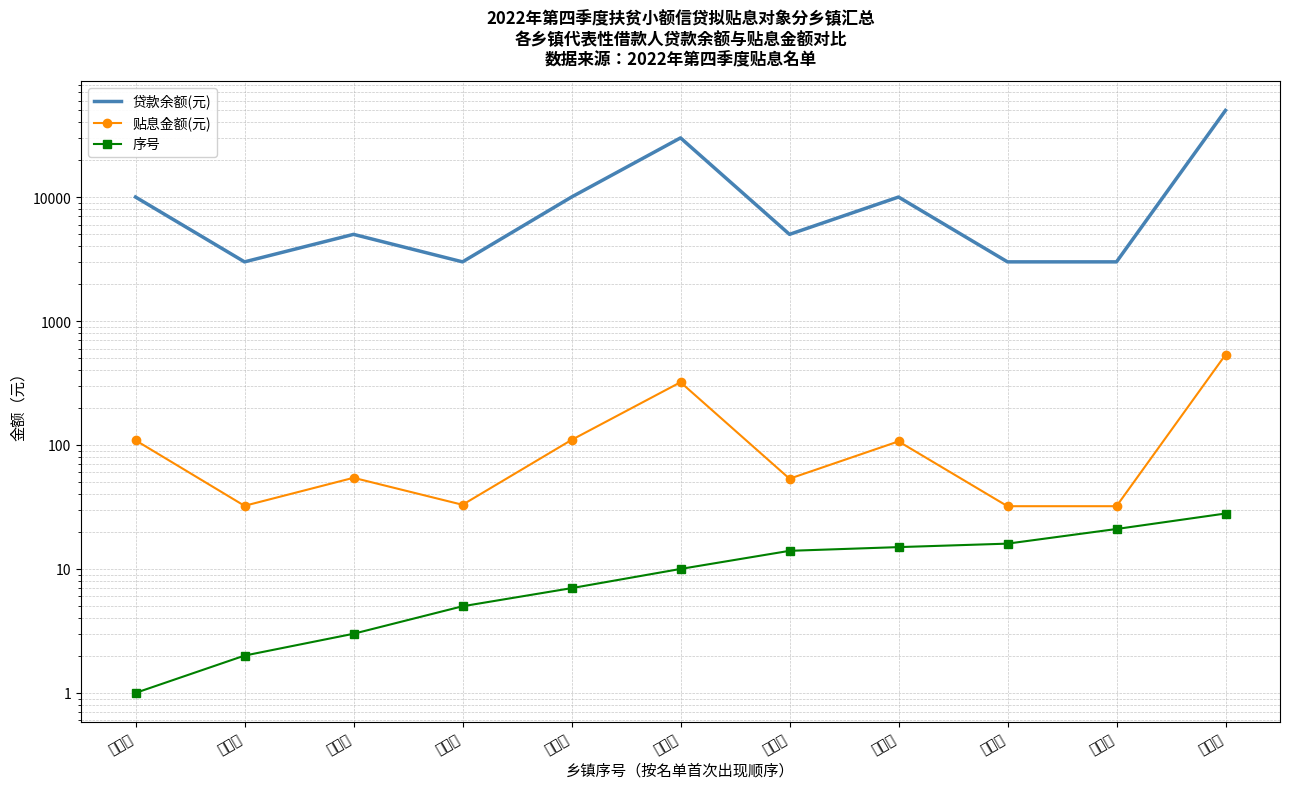

Rank the series at 金沙镇 from highest to lowest value.

贷款余额(元), 贴息金额(元), 序号